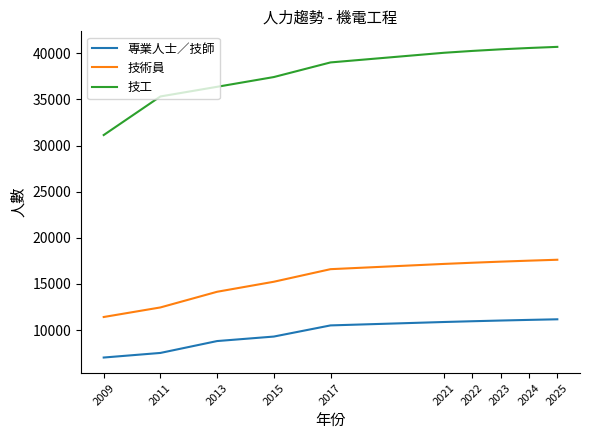

What is the difference between the second highest and second lowest values in the 技工 series?

5252